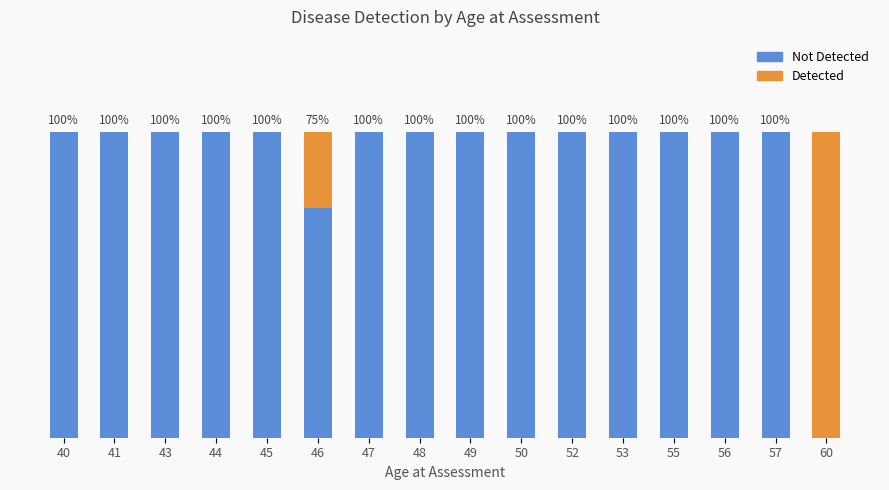

True or false: Detected has a value of 0 at 40.

True